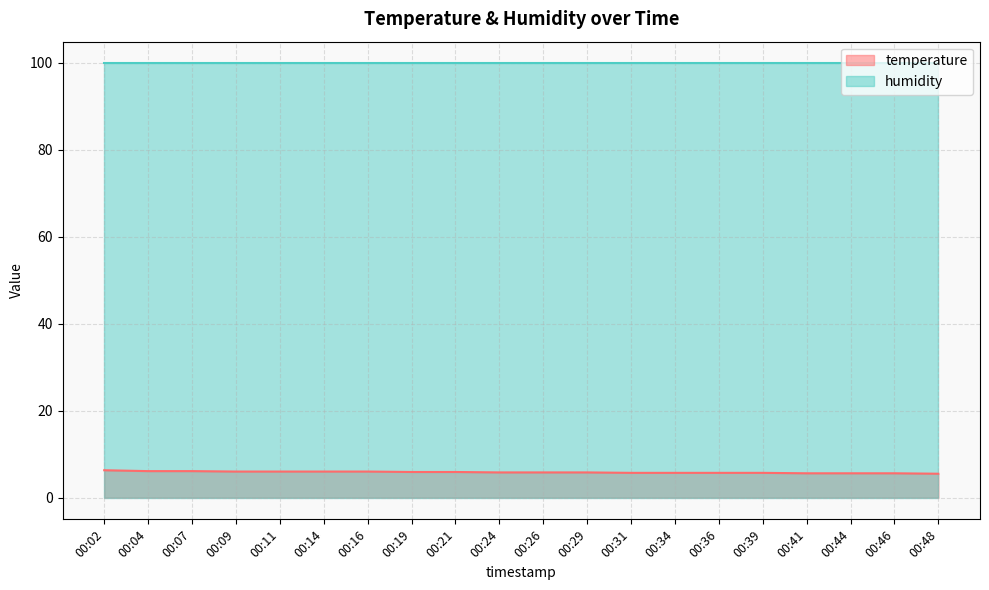

True or false: temperature and humidity cross at least once.

False